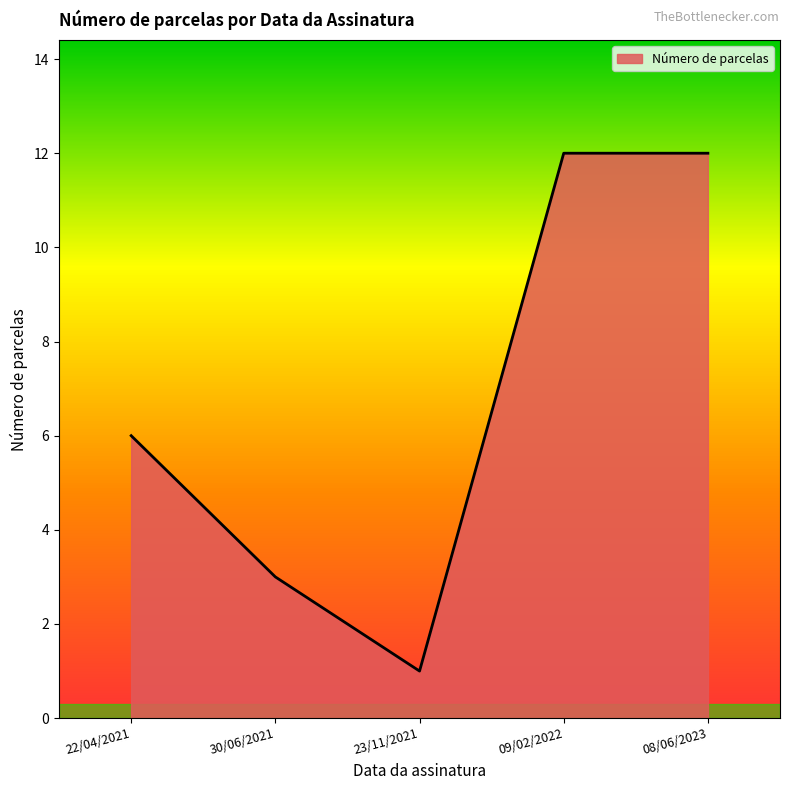

Reading left to right, what are all the values shown in this chart?

22/04/2021=6	30/06/2021=3	23/11/2021=1	09/02/2022=12	08/06/2023=12